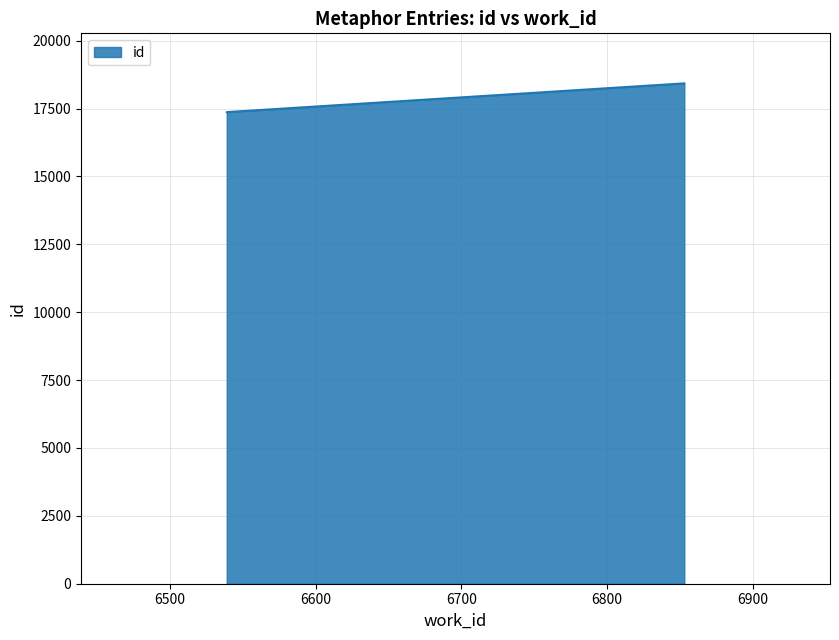

Rank the categories by value from lowest to highest.

6539, 6539, 6853